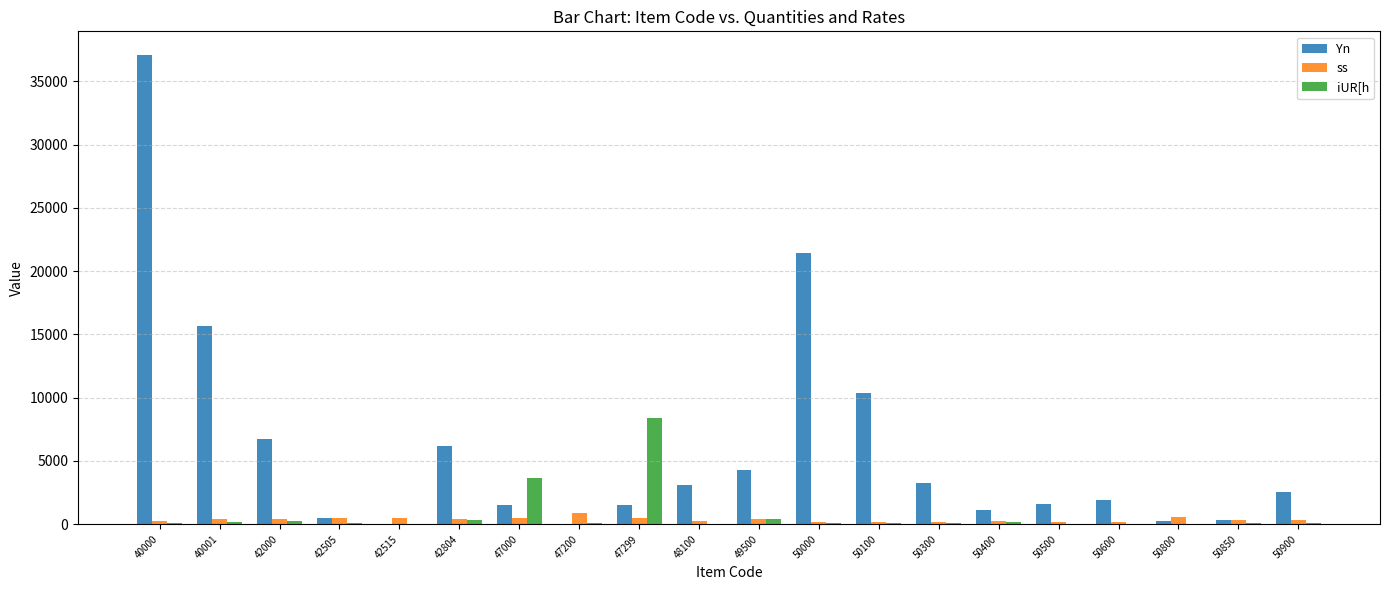

Where does the iUR[h series first go above 113?

40000